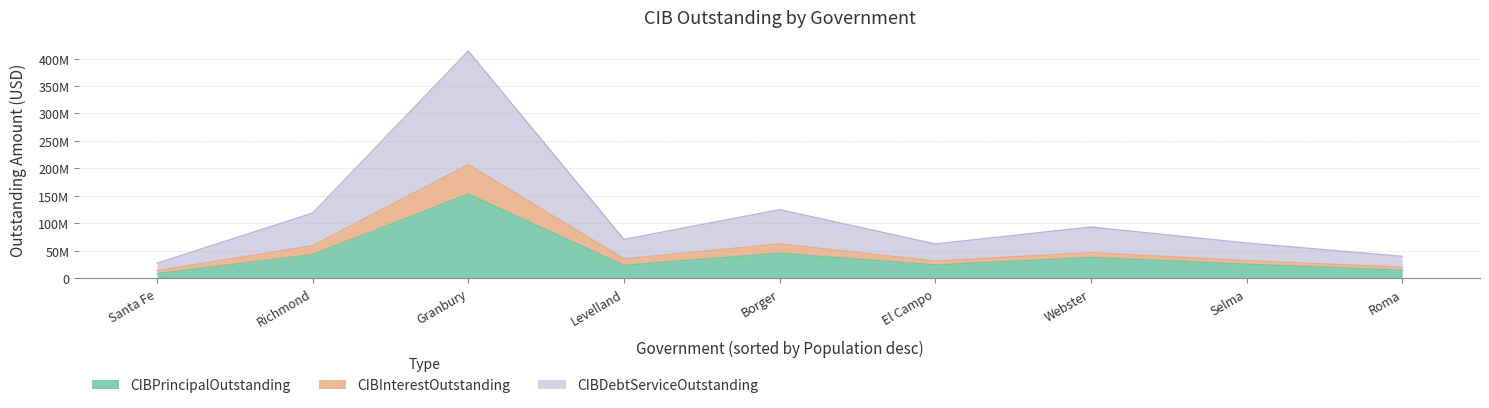

What are all the series names shown in the legend?

CIBPrincipalOutstanding, CIBInterestOutstanding, CIBDebtServiceOutstanding